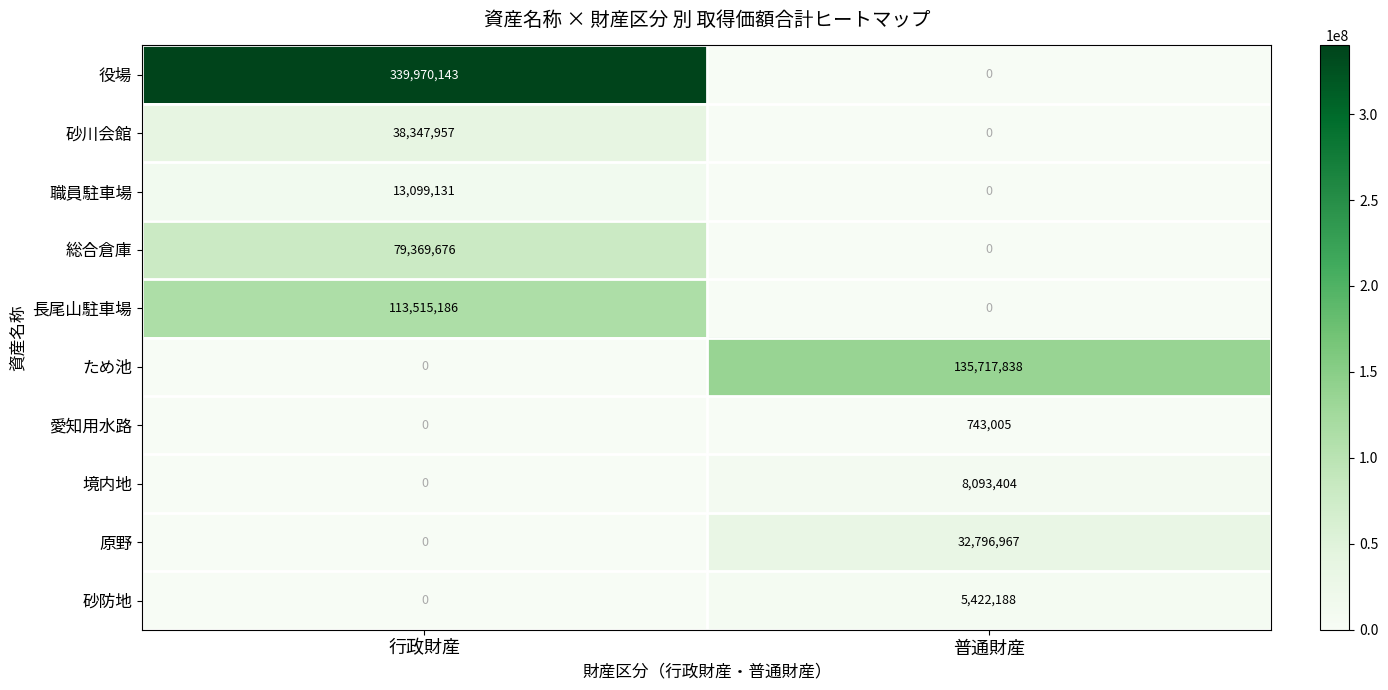

What is the difference between the maximum and minimum values in the 境内地 series?

8093404